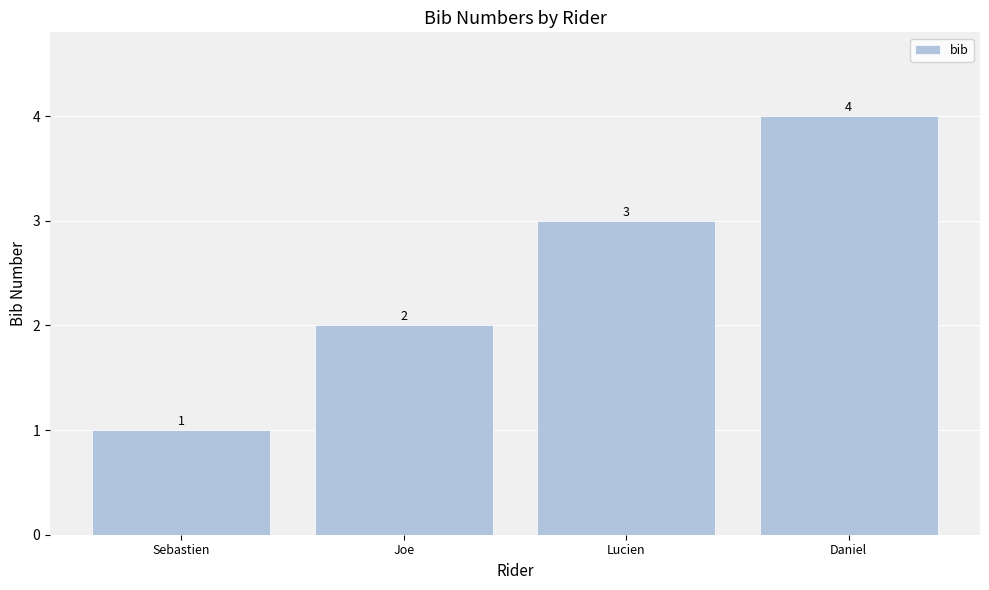

What is the sum of all values?

10